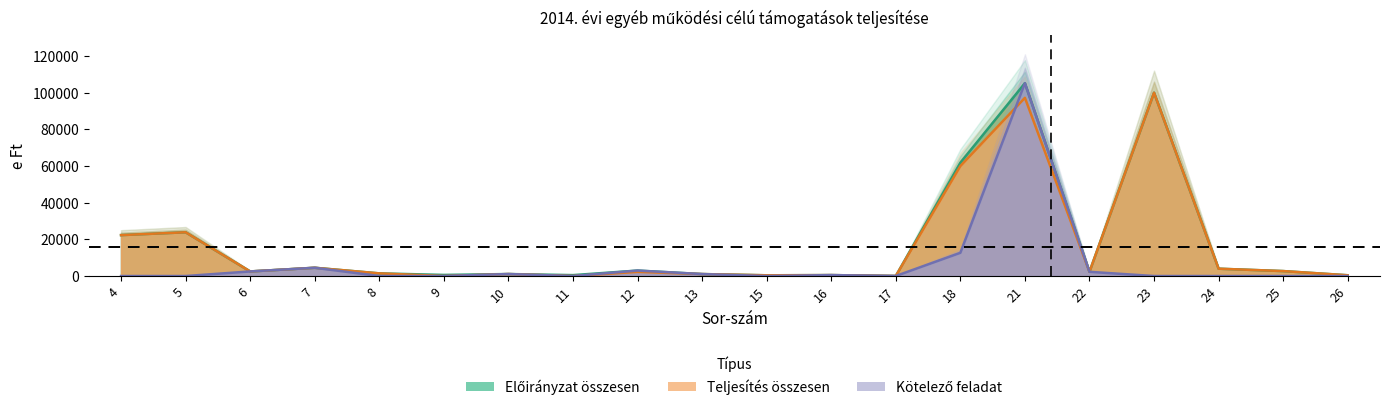

How many series are shown in this chart?

3